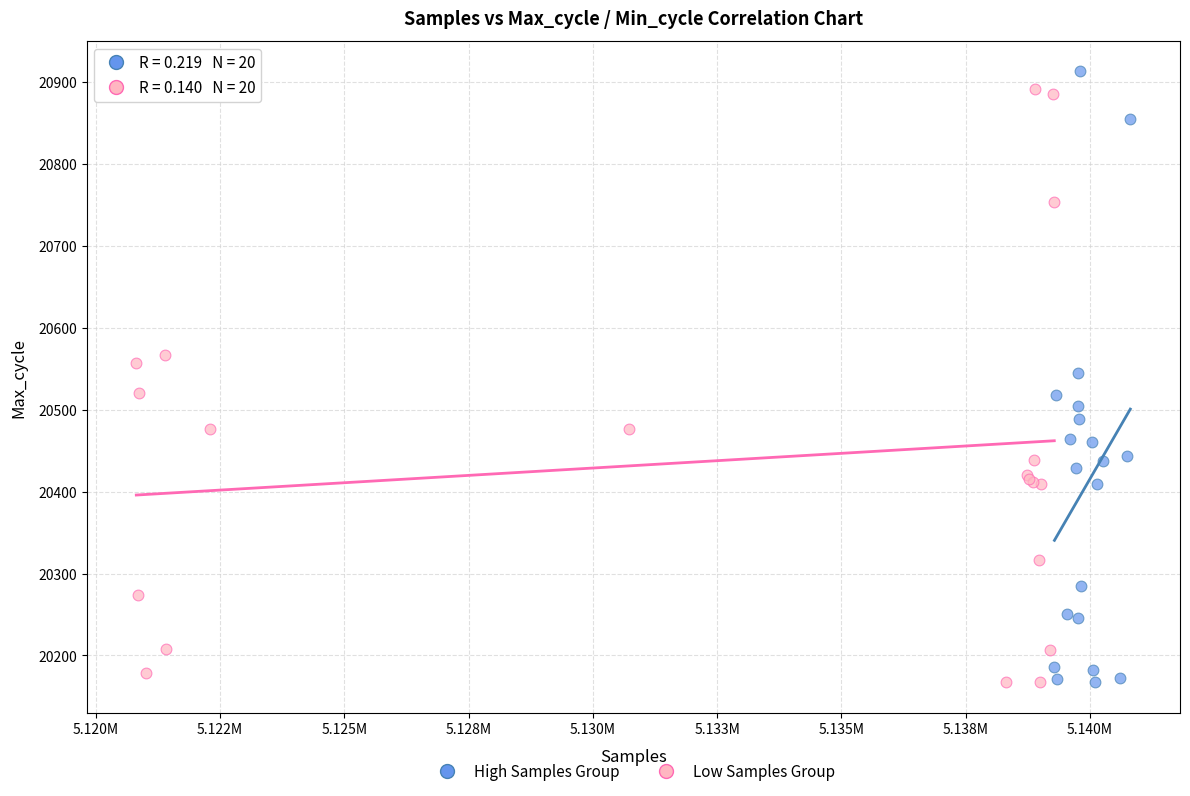

Which series has the widest spread of Y values?

High Samples Group